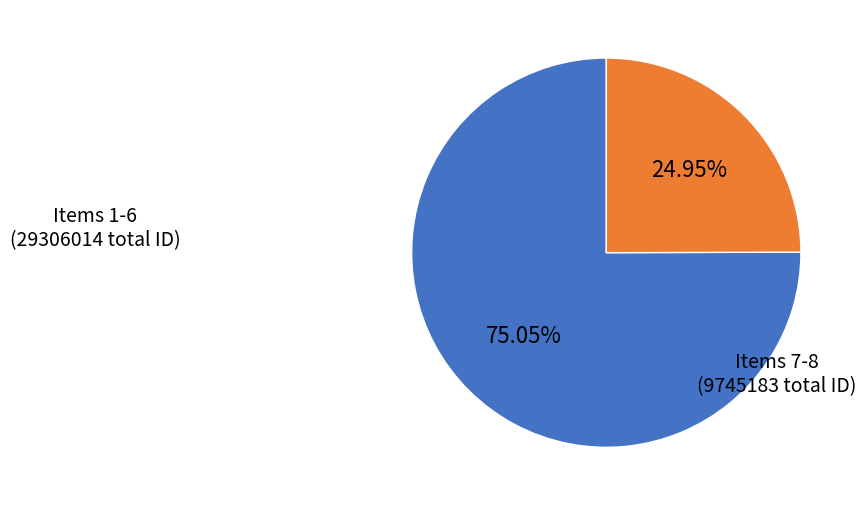

Combined, do Items 7-8 (9745183 total ID) and Items 1-6 (29306014 total ID) account for over 50%?

Yes